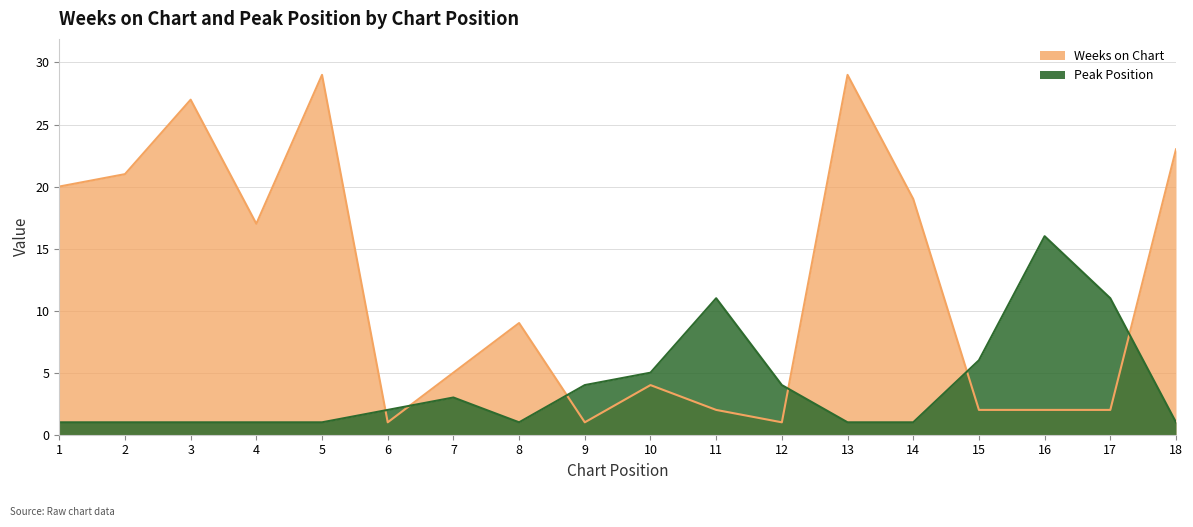

Is the value of Peak Position at 1 greater than the value of Weeks on Chart at 8?

No